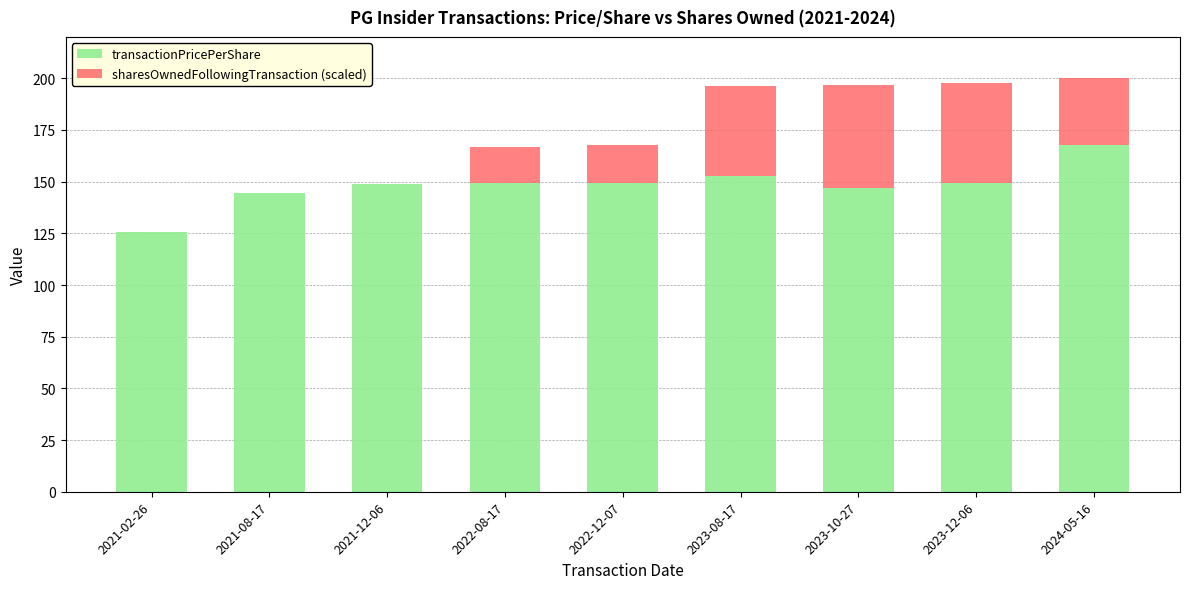

What is the total value across all series at 2023-12-06?

197.7